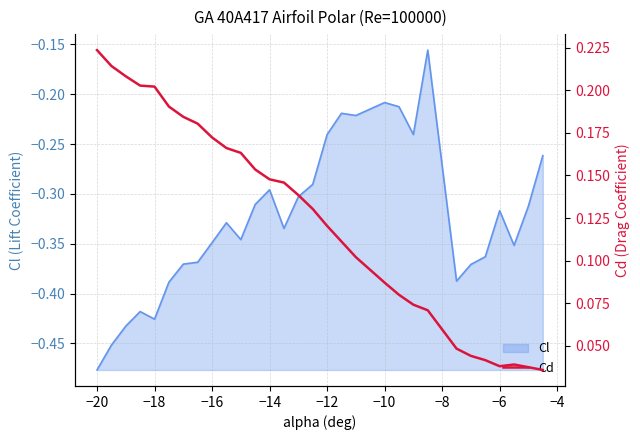

What is the greatest value displayed?

0.2